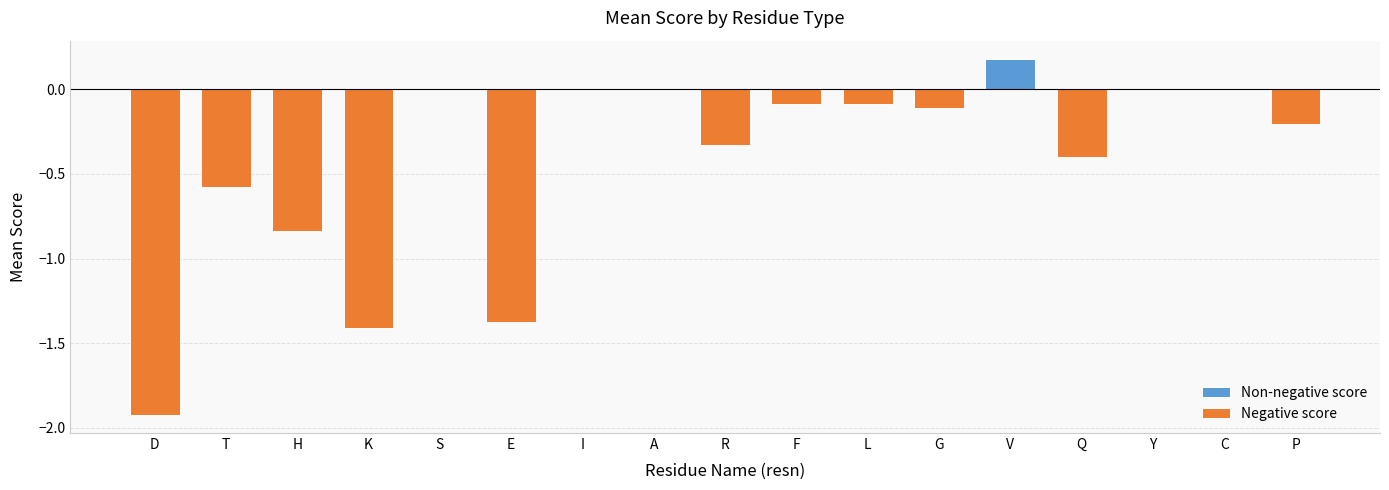

Which series has the largest total across all categories?

Non-negative score